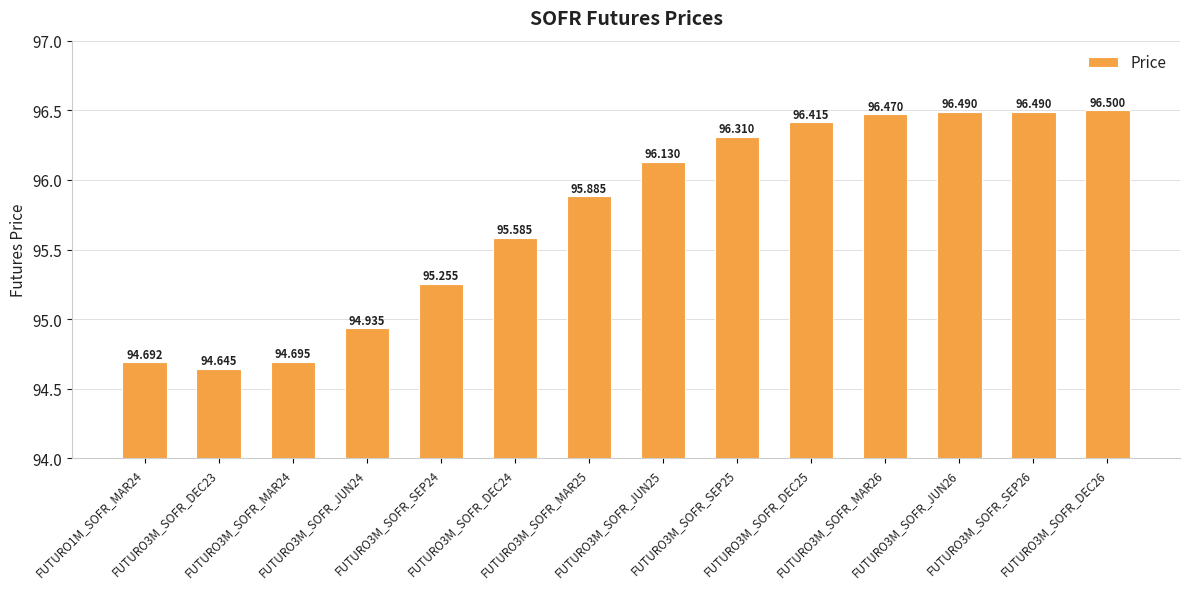

What is the value of the 4th bar from the left?

94.9